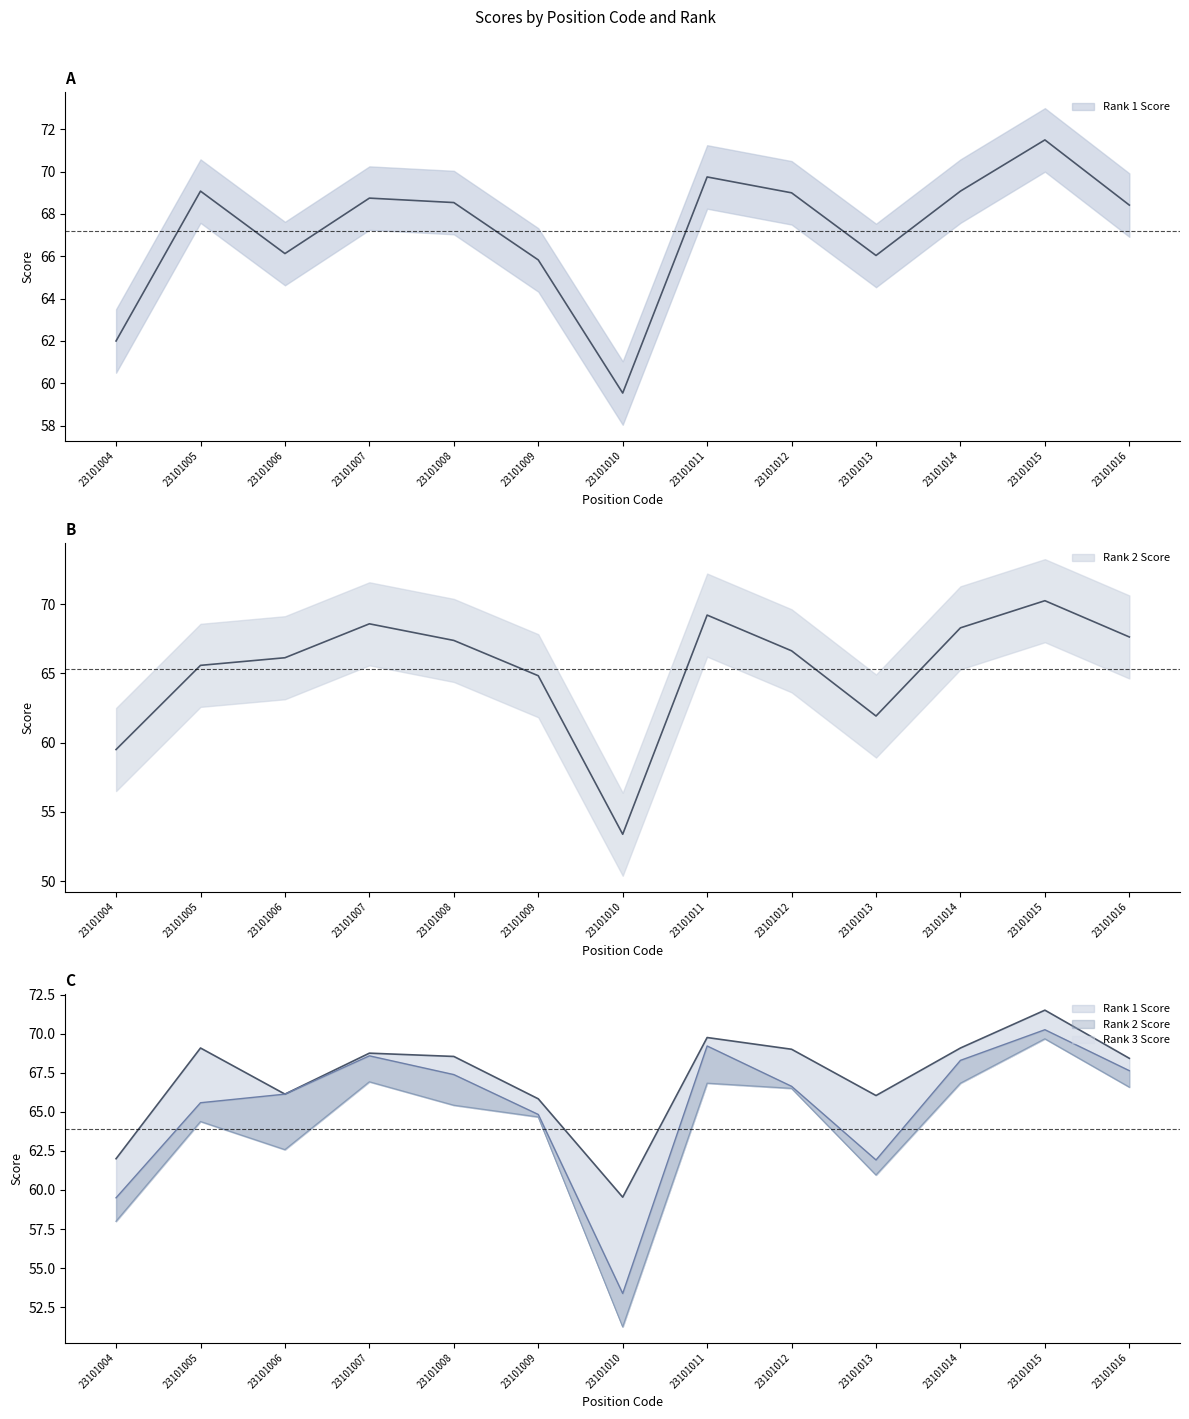

At which label does Rank 2 Score first exceed 66?

23101006